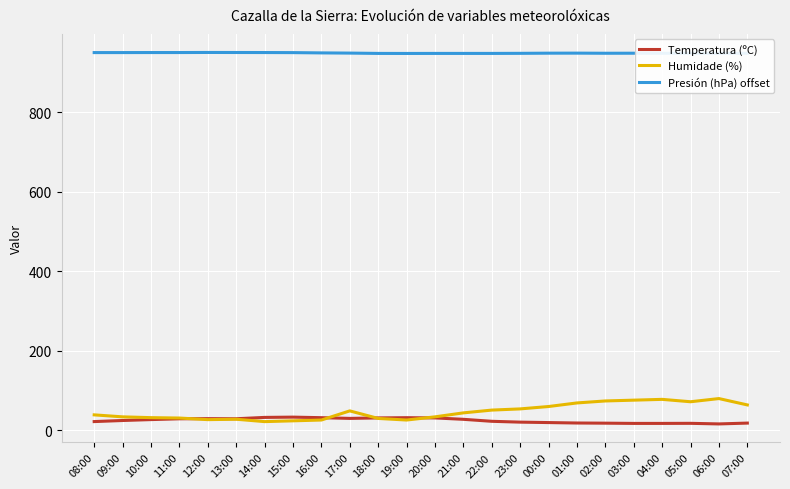

What is the lowest value of the Presión (hPa) offset series?

948.4